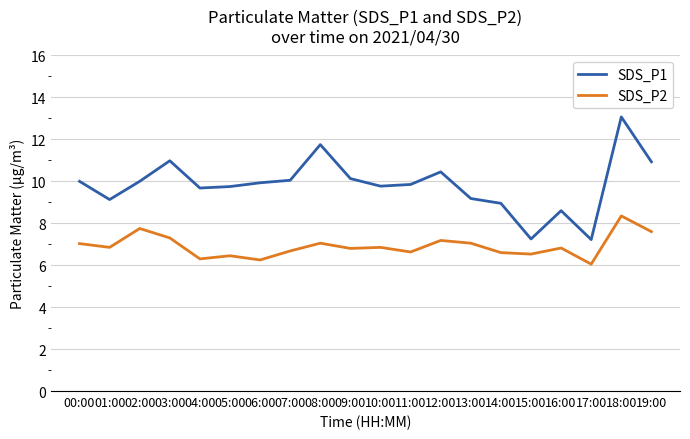

What is the total value across all series at 04:00?

16.0